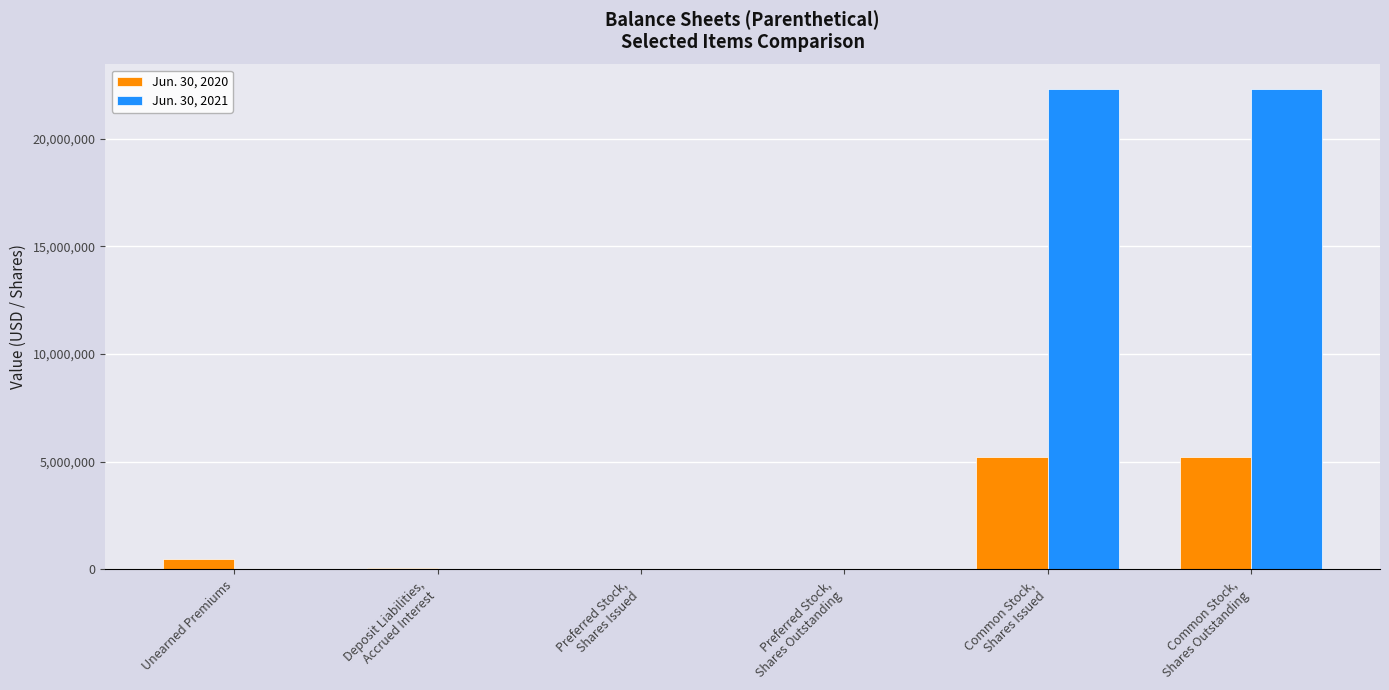

How many data points does each series have?

6